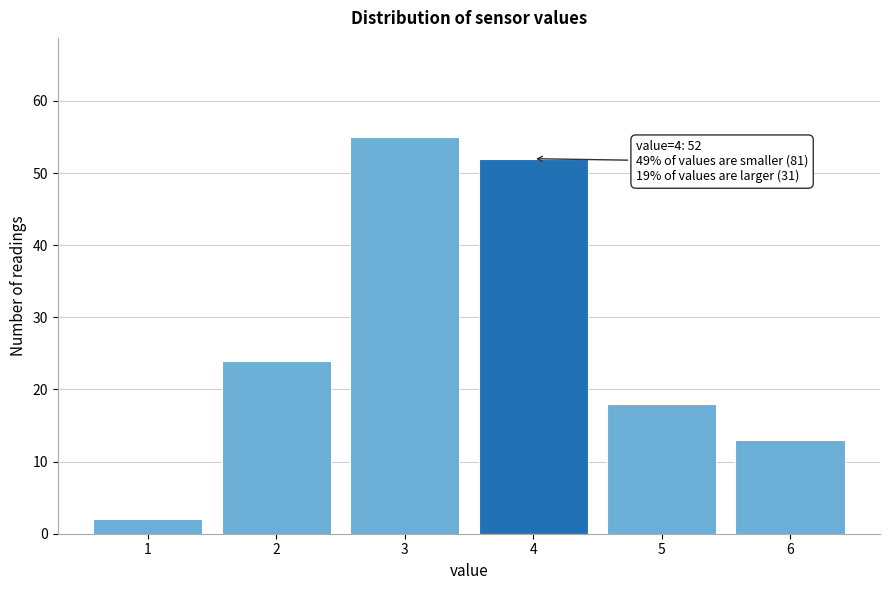

Reading right to left, what are all the values shown in this chart?

13	18	52	55	24	2